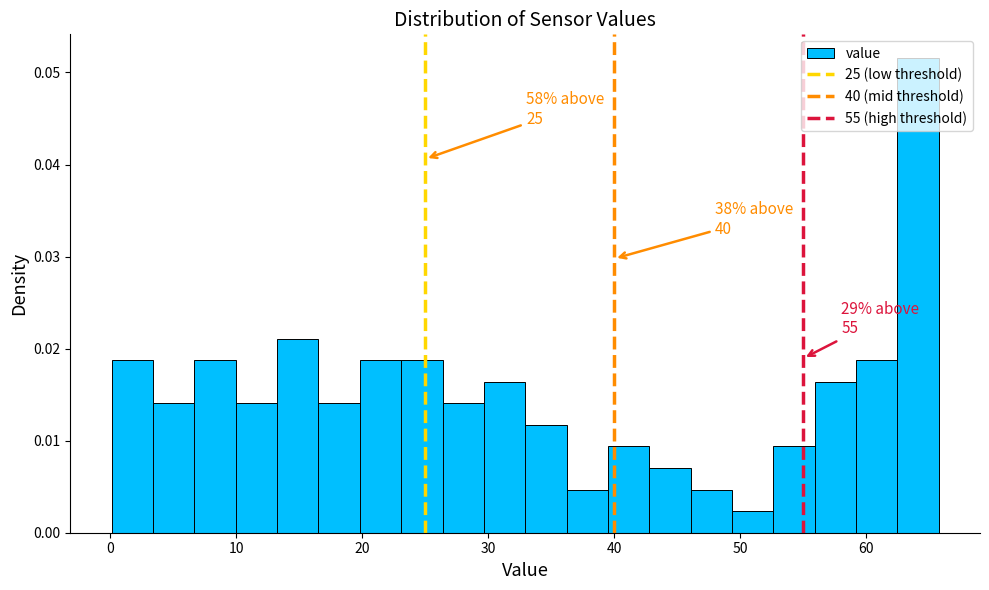

Read against the x-axis, roughly where is the centre of the tallest bar?

64